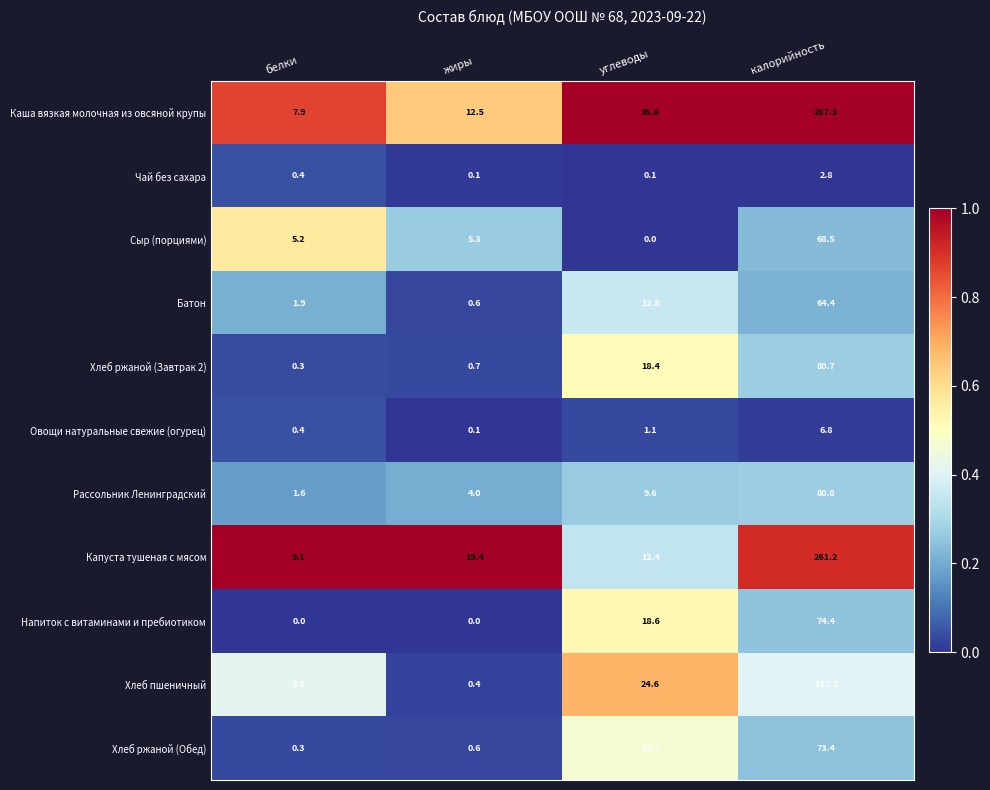

At which label is Напиток с витаминами и пребиотиком closest to 37?

углеводы